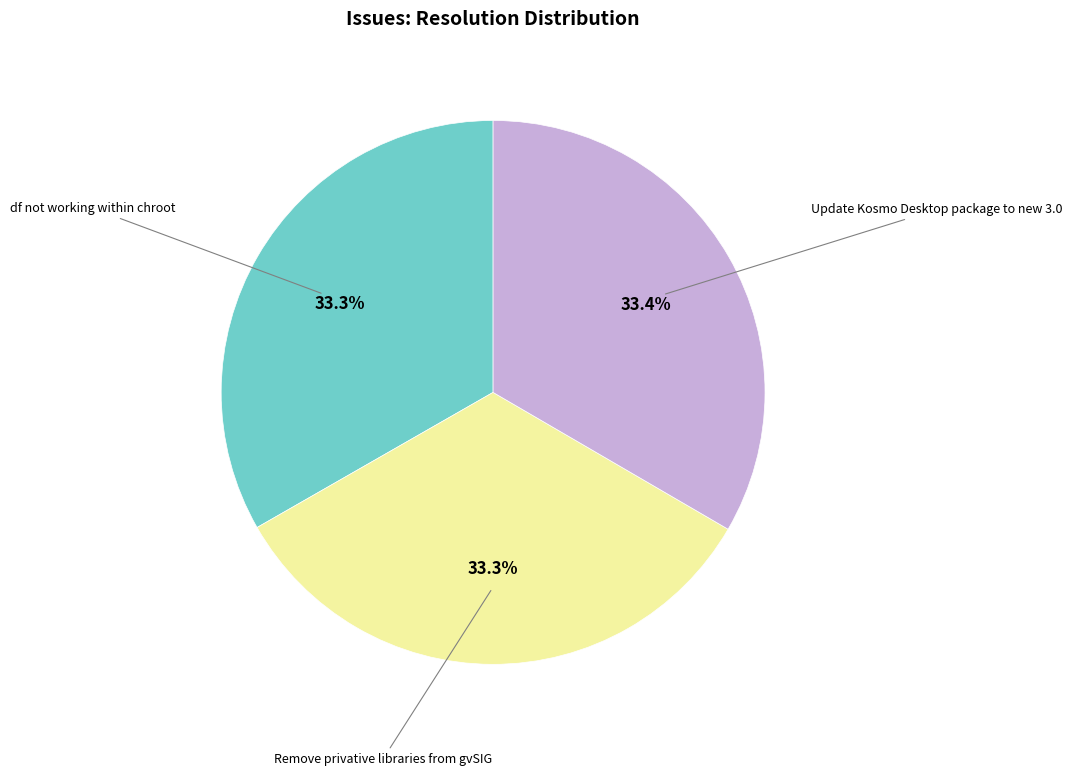

Is there a majority slice in this chart?

No